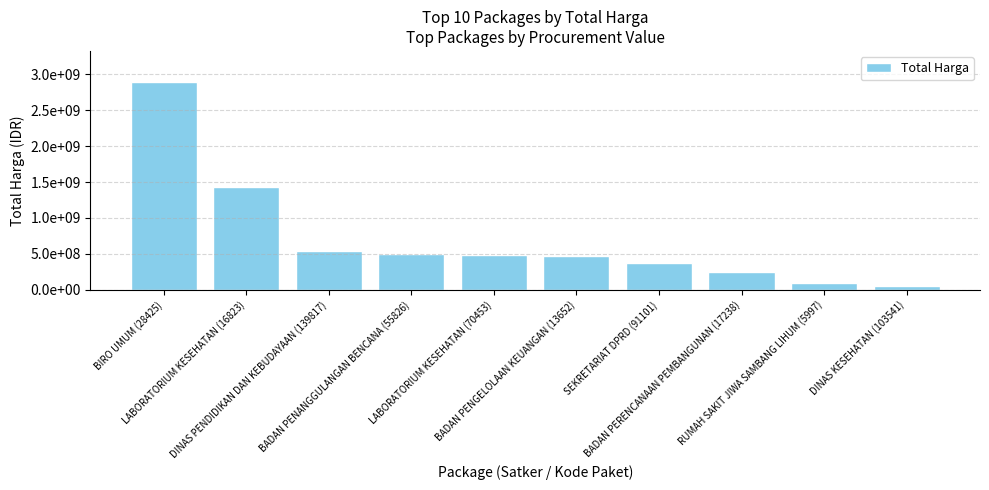

What is the change in value from BIRO UMUM (28425) to LABORATORIUM KESEHATAN (16823)?

-1466254100